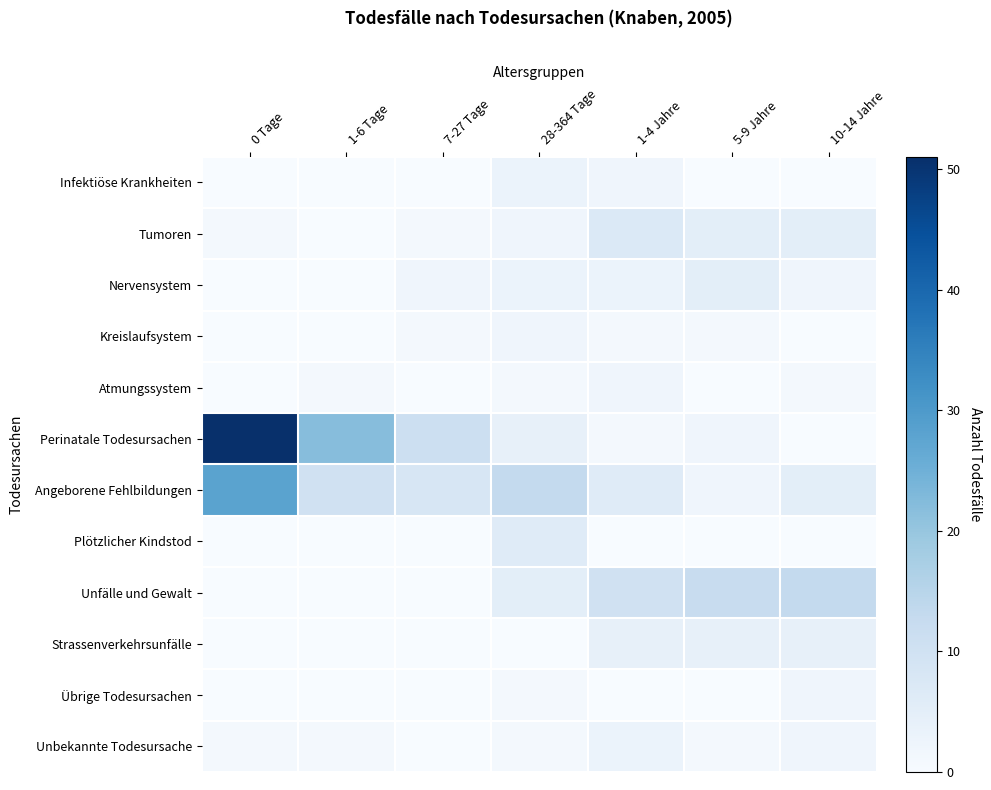

Which series has the largest range (max minus min)?

Perinatale Todesursachen